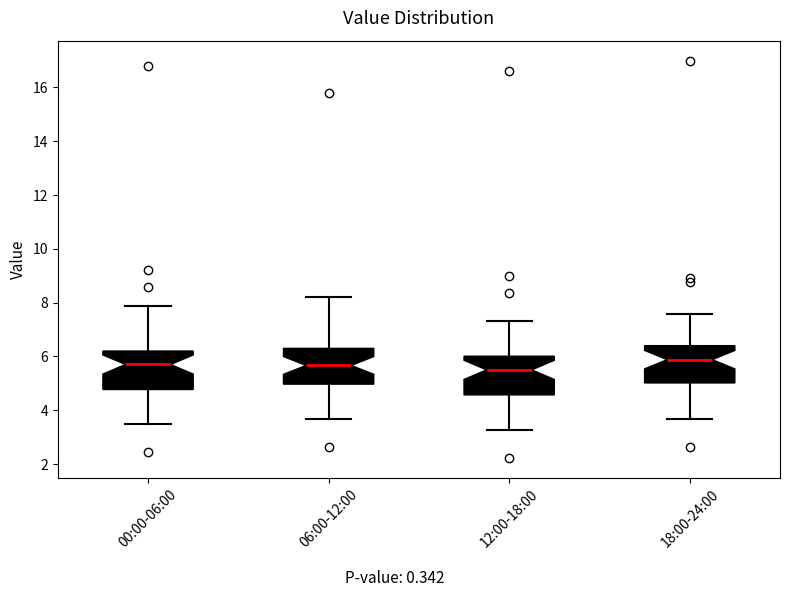

Where is the lower edge of the box for 00:00-06:00 on the y-axis? The values are not printed on the chart, so give them approximately, as read against the axis.

4.8